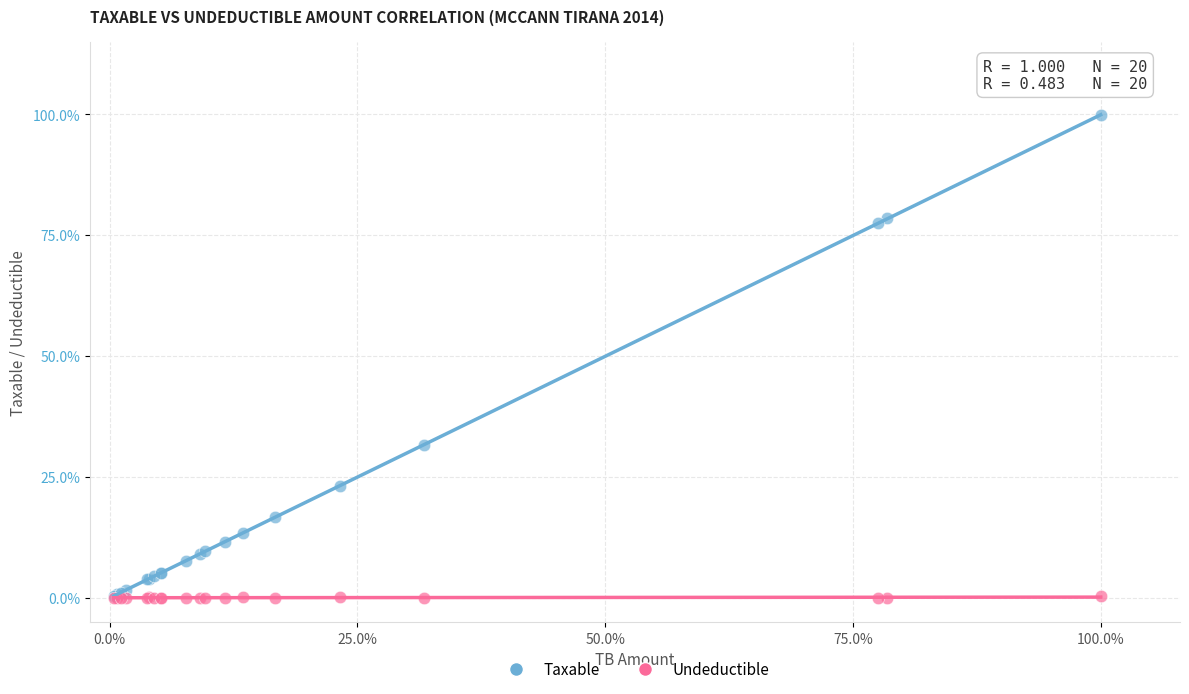

Which series reaches the maximum Y coordinate?

Taxable